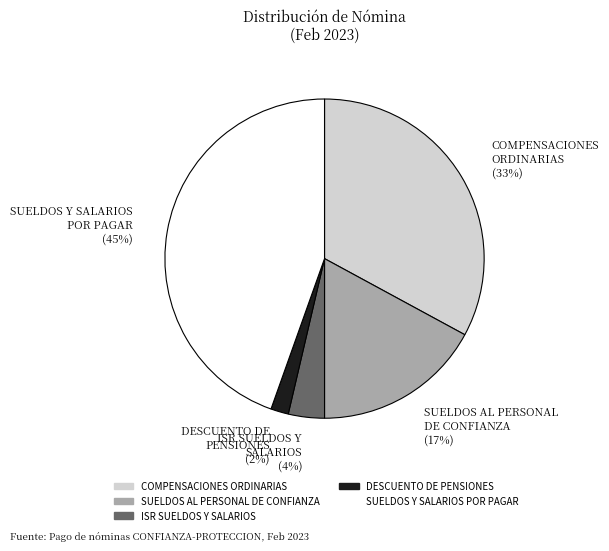

Is the sum of SUELDOS AL PERSONAL DE CONFIANZA and ISR SUELDOS Y SALARIOS greater than half?

No